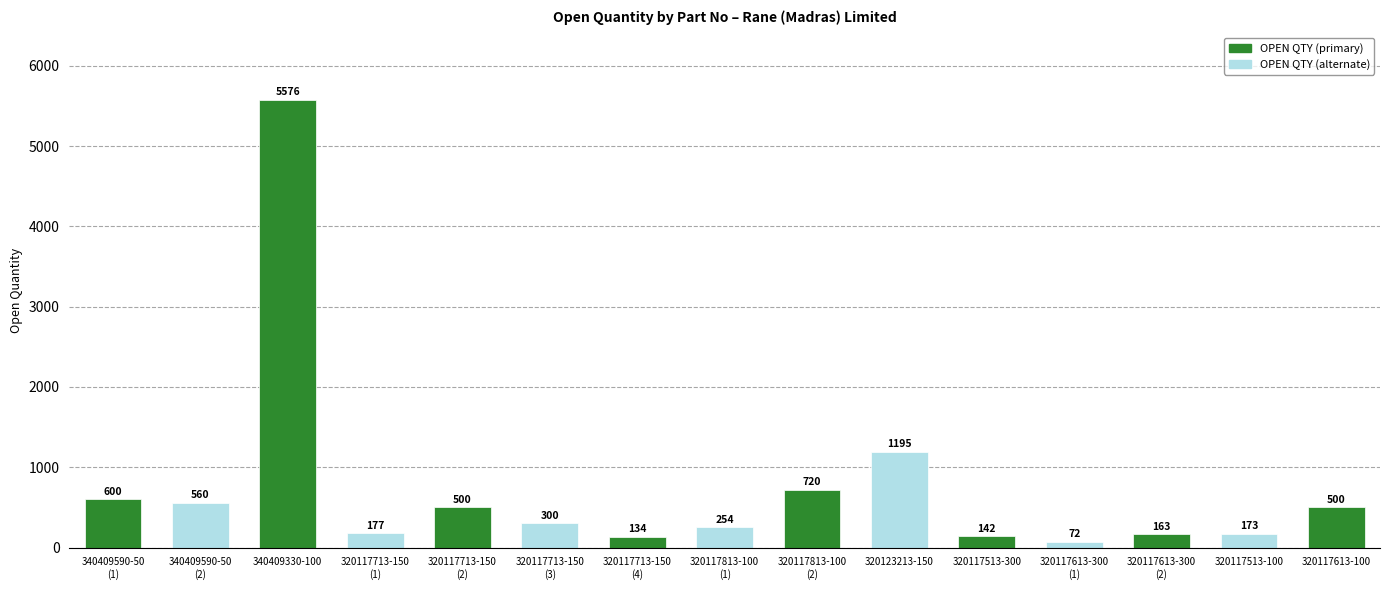

What is the value of the 14th bar from the left?

173